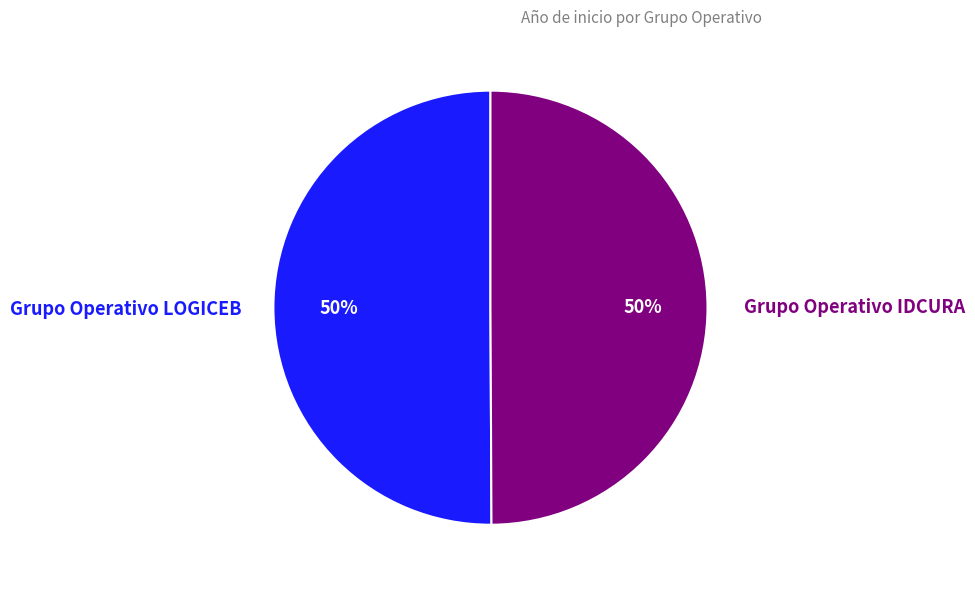

To the nearest percent, what is the average slice percentage?

50%